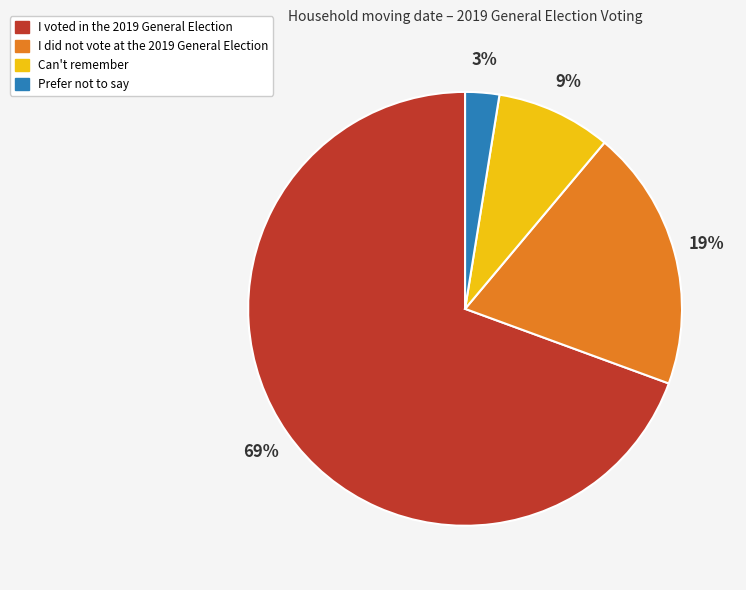

Count the number of slices in the pie.

4